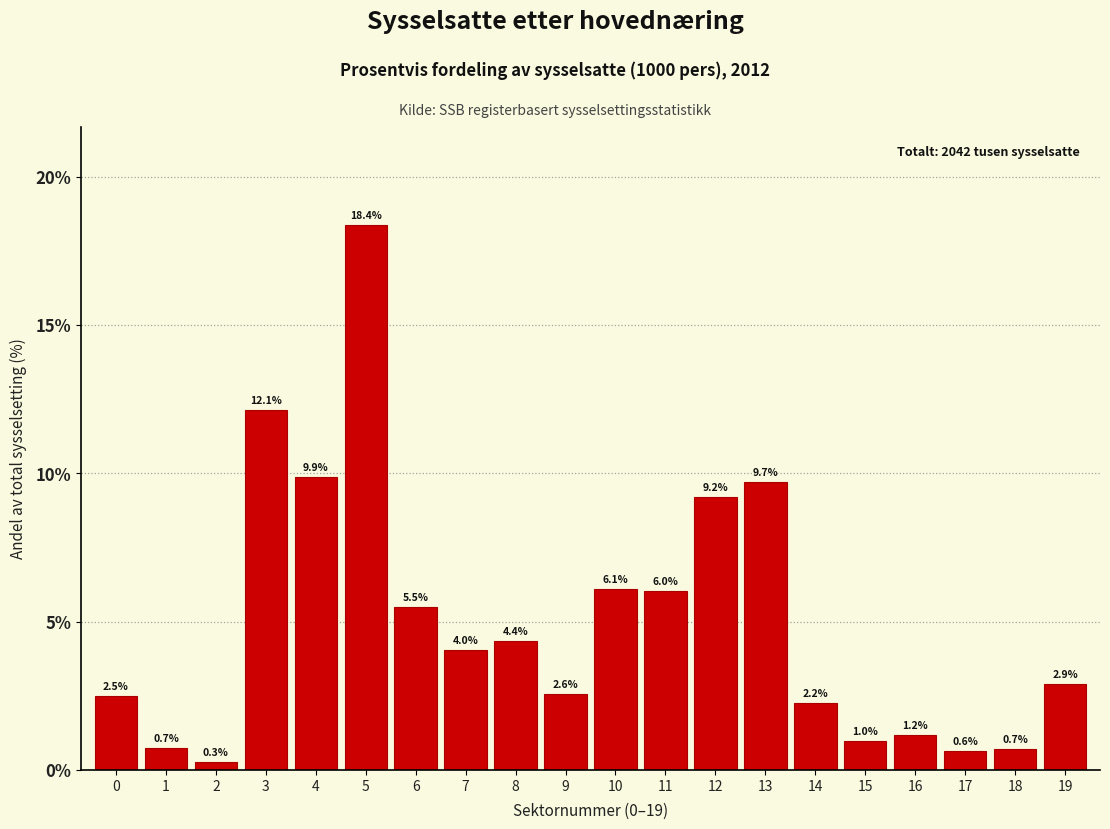

Reading left to right, list all the values displayed in this chart.

2.5	0.7	0.3	12.1	9.9	18.4	5.5	4.0	4.4	2.6	6.1	6.0	9.2	9.7	2.2	1.0	1.2	0.6	0.7	2.9